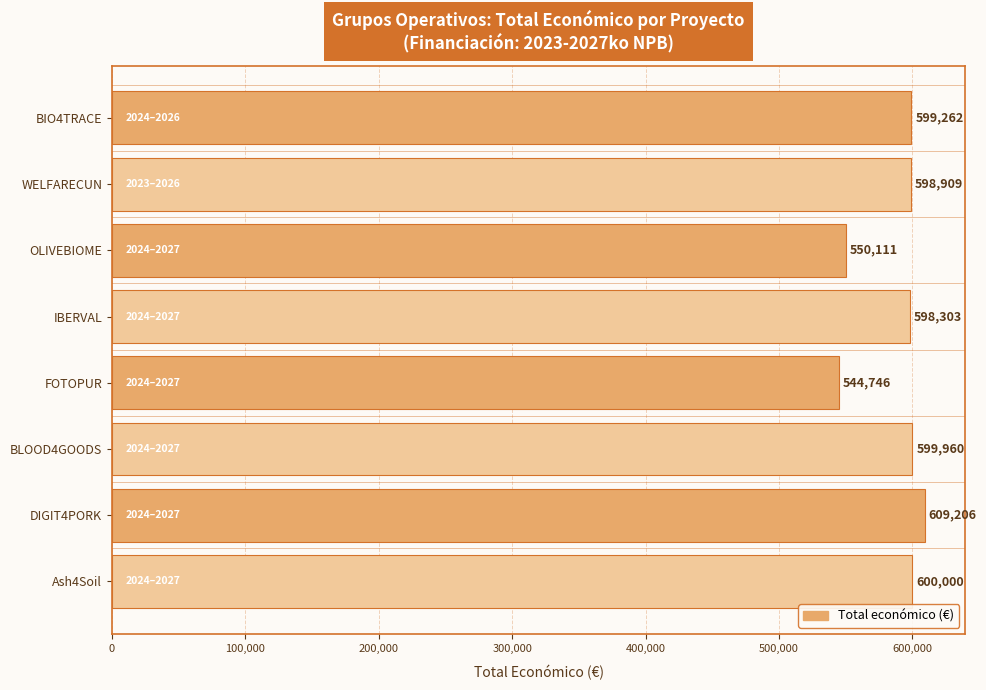

Reading top to bottom, transcribe all the data shown in this chart.

599262	598909	550111	598303	544746	599960	609206	600000